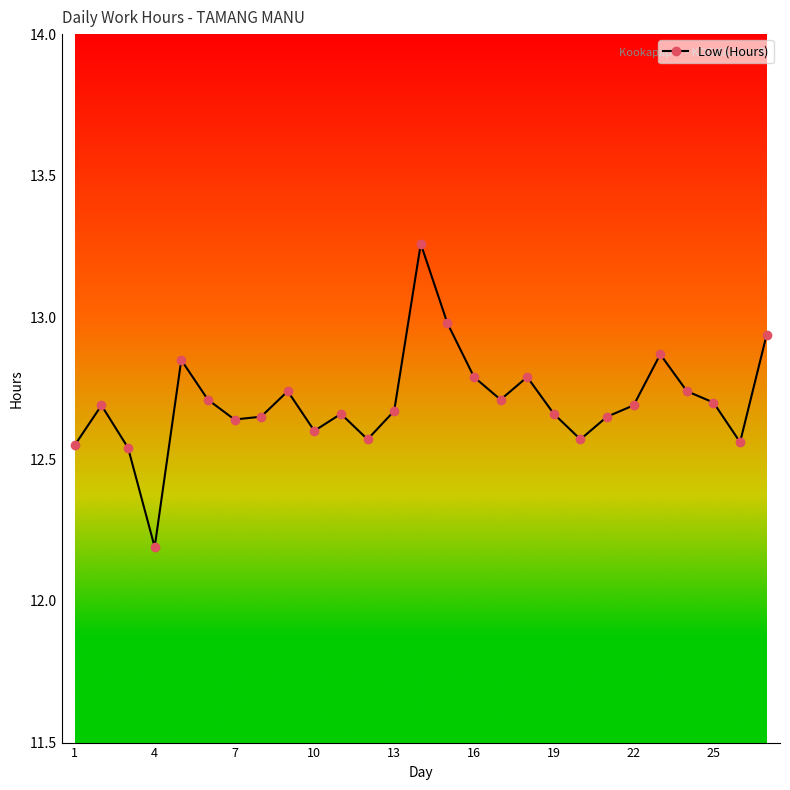

What is the difference between the maximum and minimum values?

1.1